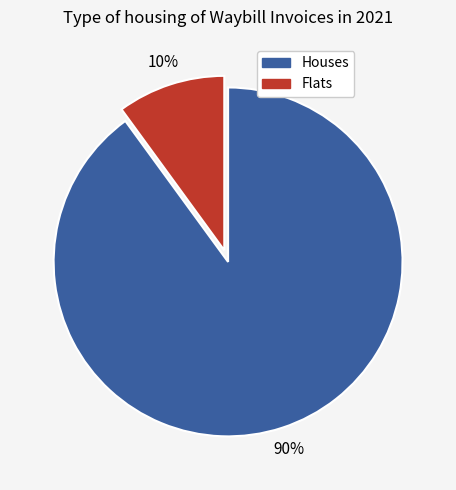

Does any single category account for the majority?

Yes